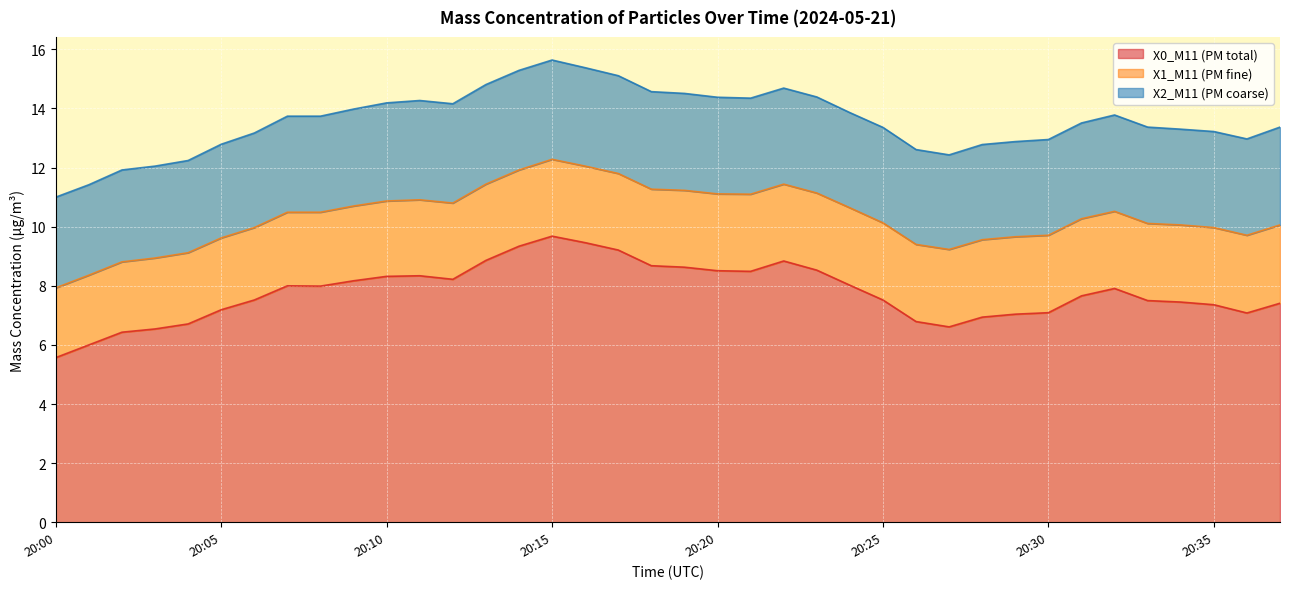

Reading left to right, extract all data points from this chart.

X0_M11 (PM total): 20:00=5.6	20:01=6.0	20:02=6.4	20:03=6.5	20:04=6.7	20:05=7.2	20:06=7.5	20:07=8.0	20:08=8.0	20:09=8.2	20:10=8.3	20:11=8.3	20:12=8.2	20:13=8.9	20:14=9.3	20:15=9.7	20:16=9.5	20:17=9.2	20:18=8.7	20:19=8.6	20:20=8.5	20:21=8.5	20:22=8.8	20:23=8.5	20:24=8.0	20:25=7.5	20:26=6.8	20:27=6.6	20:28=6.9	20:29=7.0	20:30=7.1	20:31=7.7	20:32=7.9	20:33=7.5	20:34=7.5	20:35=7.4	20:36=7.1	20:37=7.4
X1_M11 (PM fine): 20:00=2.4	20:01=2.4	20:02=2.4	20:03=2.4	20:04=2.4	20:05=2.4	20:06=2.5	20:07=2.5	20:08=2.5	20:09=2.5	20:10=2.5	20:11=2.6	20:12=2.6	20:13=2.6	20:14=2.6	20:15=2.6	20:16=2.6	20:17=2.6	20:18=2.6	20:19=2.6	20:20=2.6	20:21=2.6	20:22=2.6	20:23=2.6	20:24=2.6	20:25=2.6	20:26=2.6	20:27=2.6	20:28=2.6	20:29=2.6	20:30=2.6	20:31=2.6	20:32=2.6	20:33=2.6	20:34=2.6	20:35=2.6	20:36=2.6	20:37=2.6
X2_M11 (PM coarse): 20:00=3.1	20:01=3.1	20:02=3.1	20:03=3.1	20:04=3.1	20:05=3.2	20:06=3.2	20:07=3.2	20:08=3.2	20:09=3.3	20:10=3.3	20:11=3.4	20:12=3.4	20:13=3.4	20:14=3.4	20:15=3.4	20:16=3.3	20:17=3.3	20:18=3.3	20:19=3.3	20:20=3.3	20:21=3.2	20:22=3.2	20:23=3.2	20:24=3.2	20:25=3.2	20:26=3.2	20:27=3.2	20:28=3.2	20:29=3.2	20:30=3.2	20:31=3.2	20:32=3.3	20:33=3.3	20:34=3.2	20:35=3.2	20:36=3.3	20:37=3.3